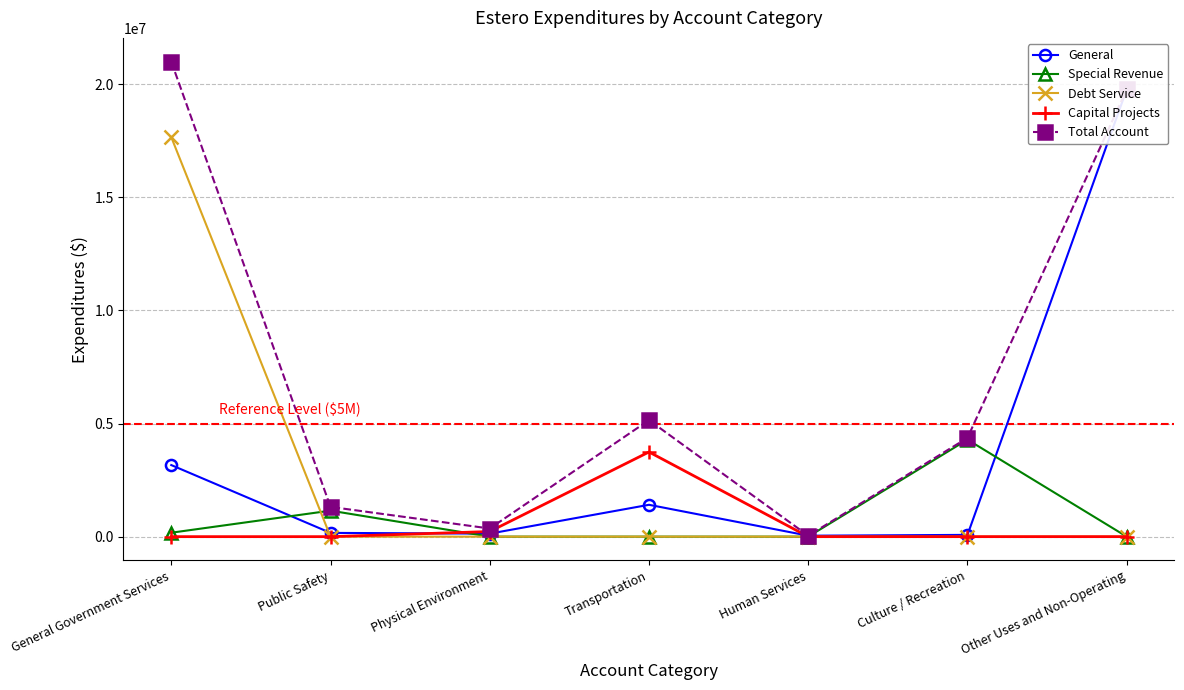

At which label is Special Revenue closest to 2144943?

Public Safety